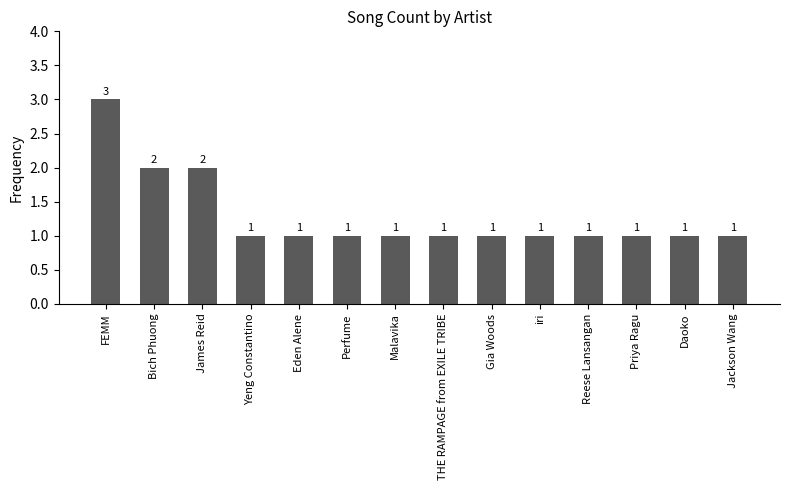

What is the label of the 14th bar from the right?

FEMM